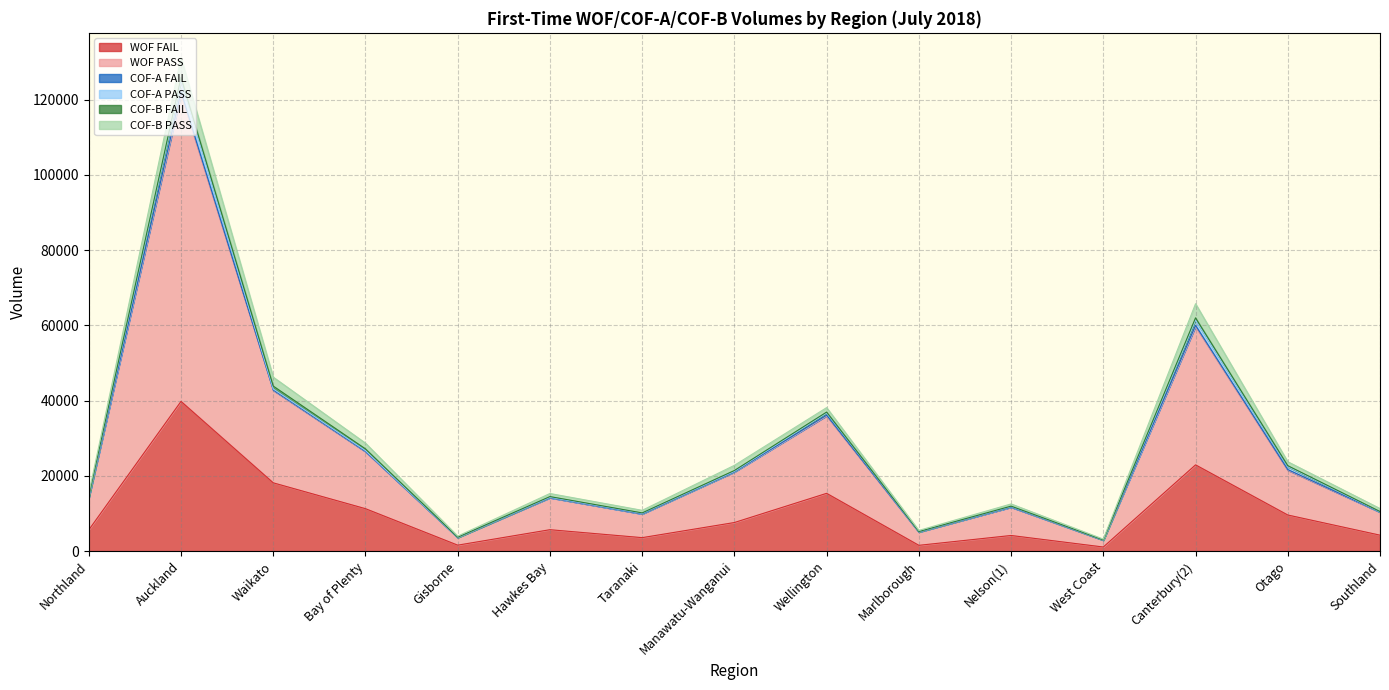

Which series has the largest total across all categories?

WOF PASS